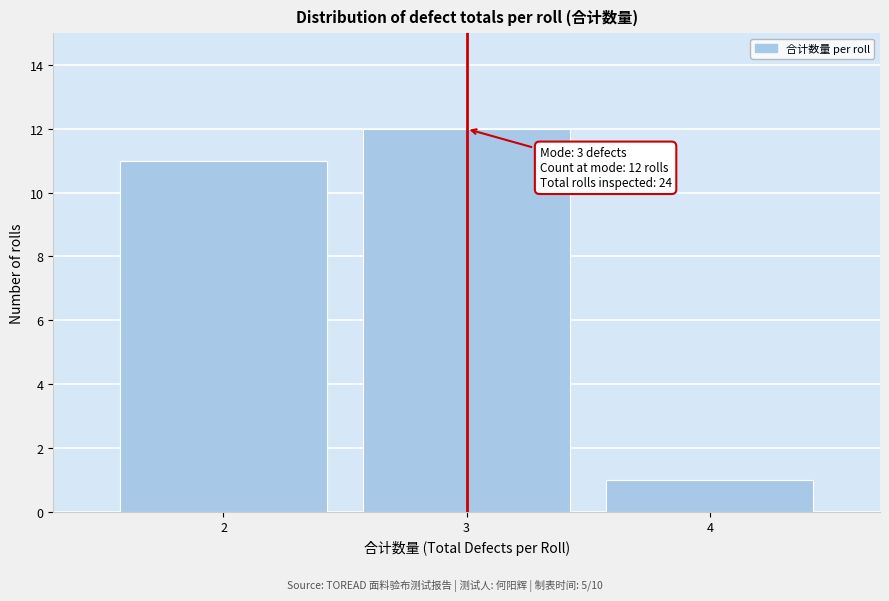

Reading left to right, list all the values displayed in this chart.

11	12	1